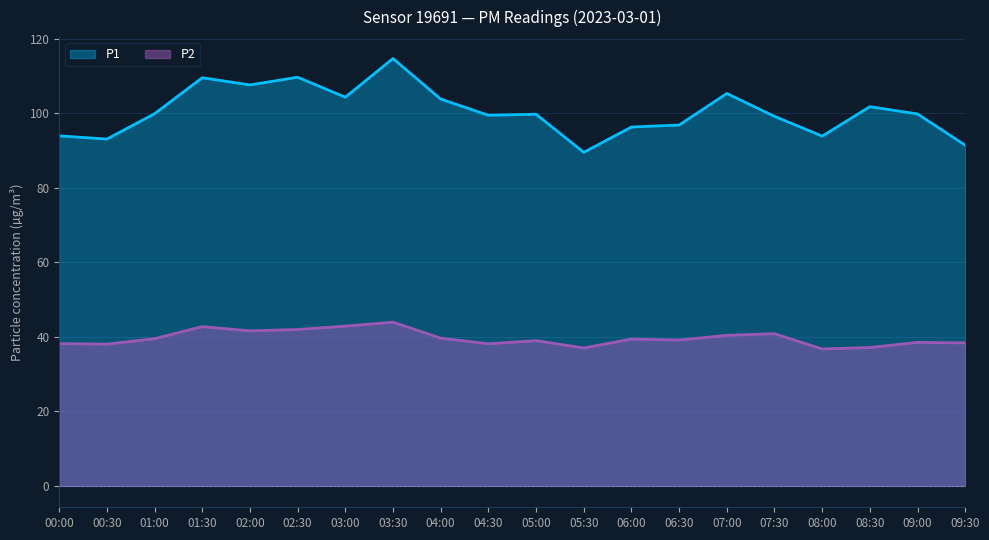

Reading left to right, extract all data points from this chart.

P1: 00:00=94.0	00:30=93.1	01:00=99.9	01:30=109.6	02:00=107.7	02:30=109.7	03:00=104.4	03:30=114.8	04:00=103.9	04:30=99.5	05:00=99.8	05:30=89.6	06:00=96.4	06:30=96.9	07:00=105.4	07:30=99.2	08:00=93.9	08:30=101.8	09:00=99.9	09:30=91.5
P2: 00:00=38.2	00:30=38.1	01:00=39.5	01:30=42.8	02:00=41.6	02:30=42.0	03:00=42.9	03:30=44.0	04:00=39.7	04:30=38.2	05:00=39.0	05:30=37.0	06:00=39.4	06:30=39.2	07:00=40.4	07:30=40.9	08:00=36.8	08:30=37.2	09:00=38.5	09:30=38.4